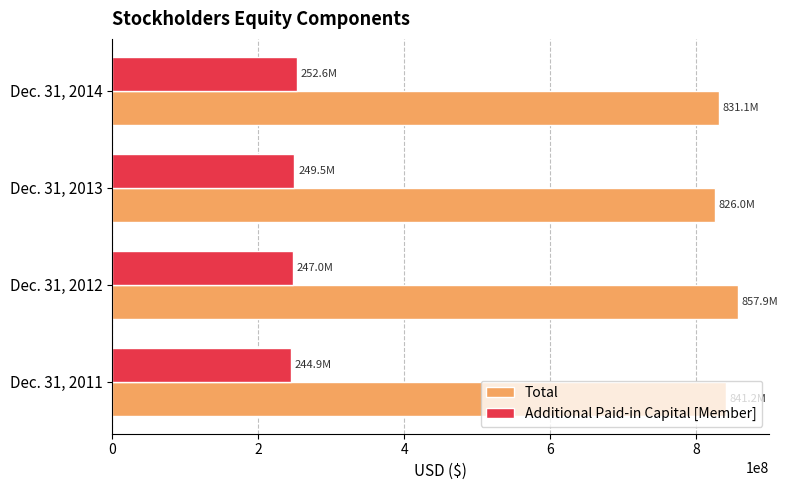

The value of Total at Dec. 31, 2012 is 857876000. True or false?

True